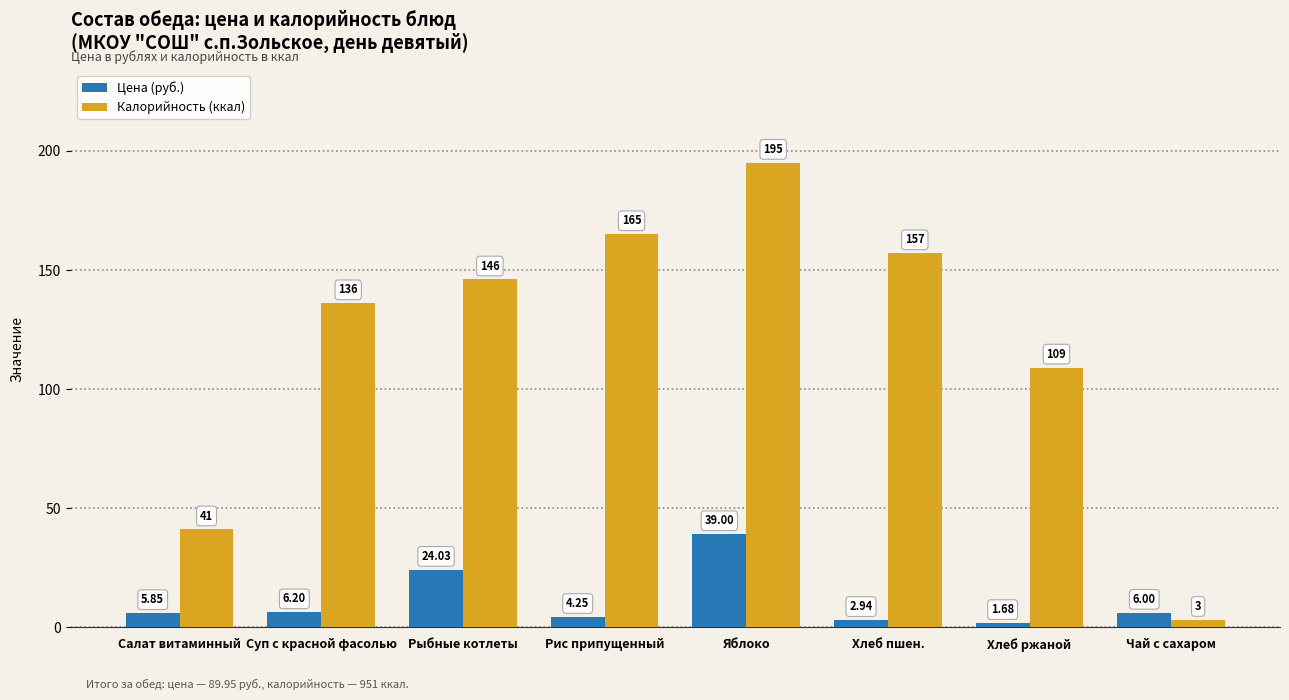

True or false: Калорийность (ккал) has a value of 69.0 at Яблоко.

False